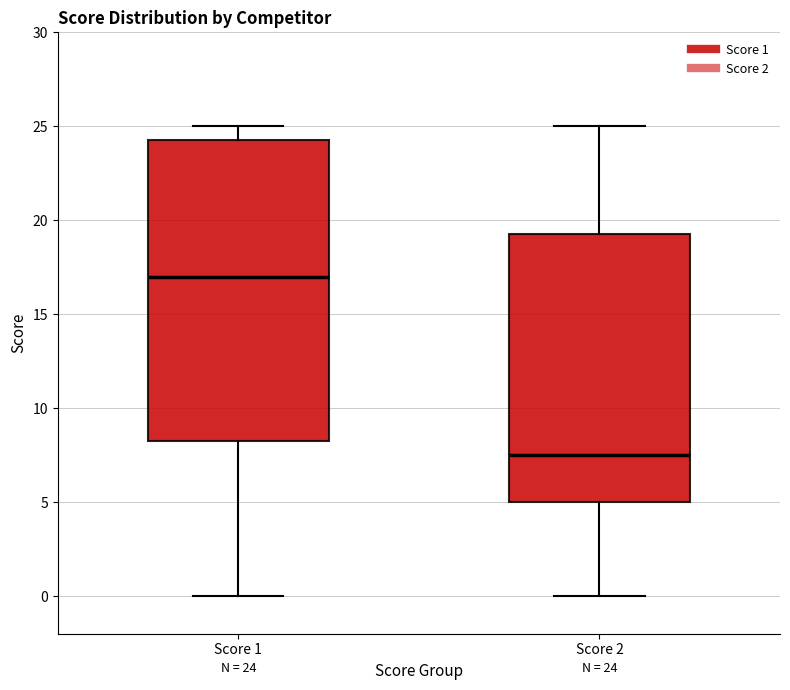

Comparing the boxes themselves (not the whiskers), which one is the tallest?

Score 1